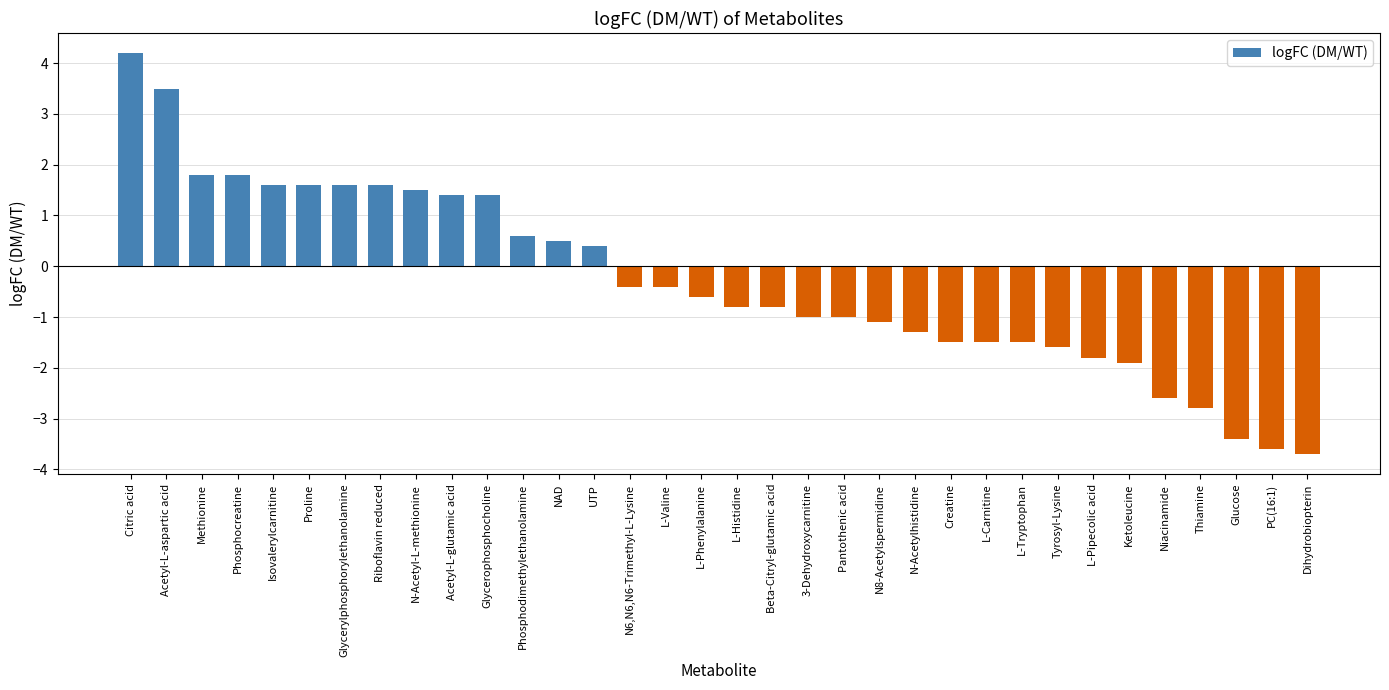

How many distinct data groups are displayed?

1